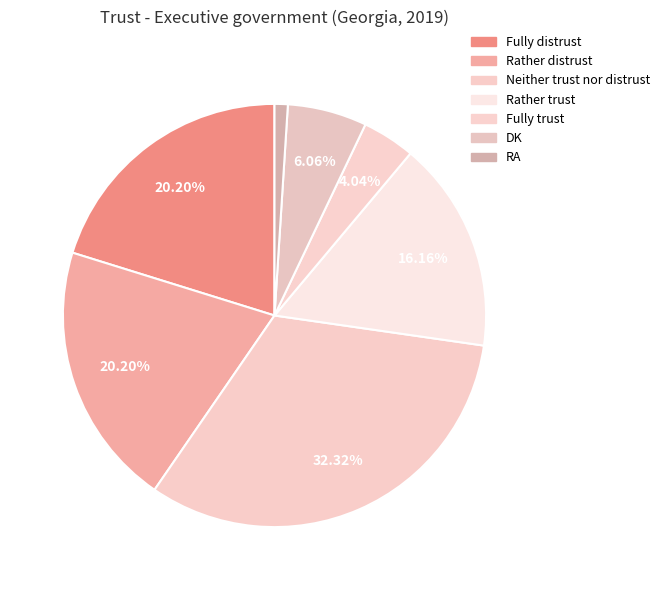

Is Fully distrust the majority of the pie?

No